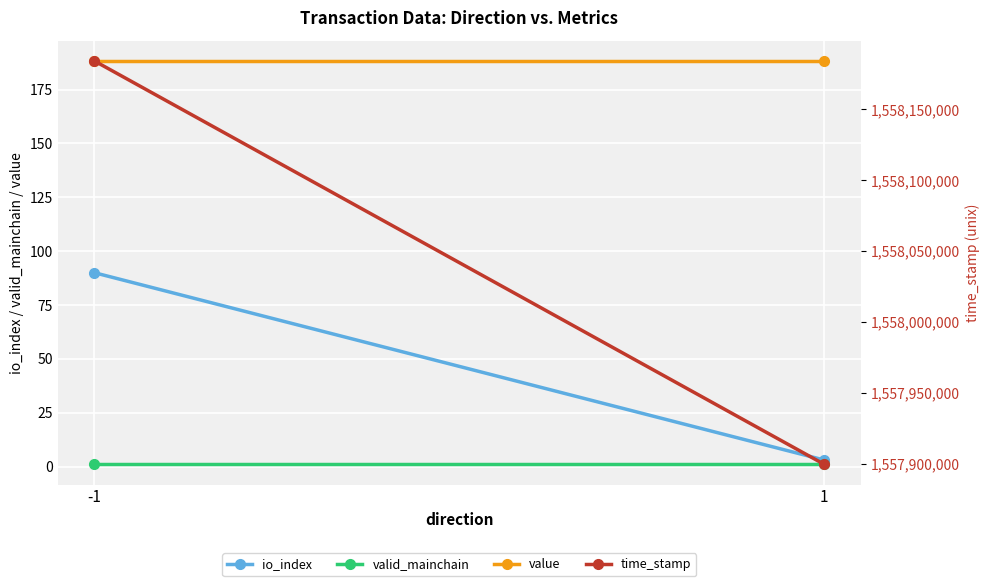

At which label is io_index closest to 46?

1